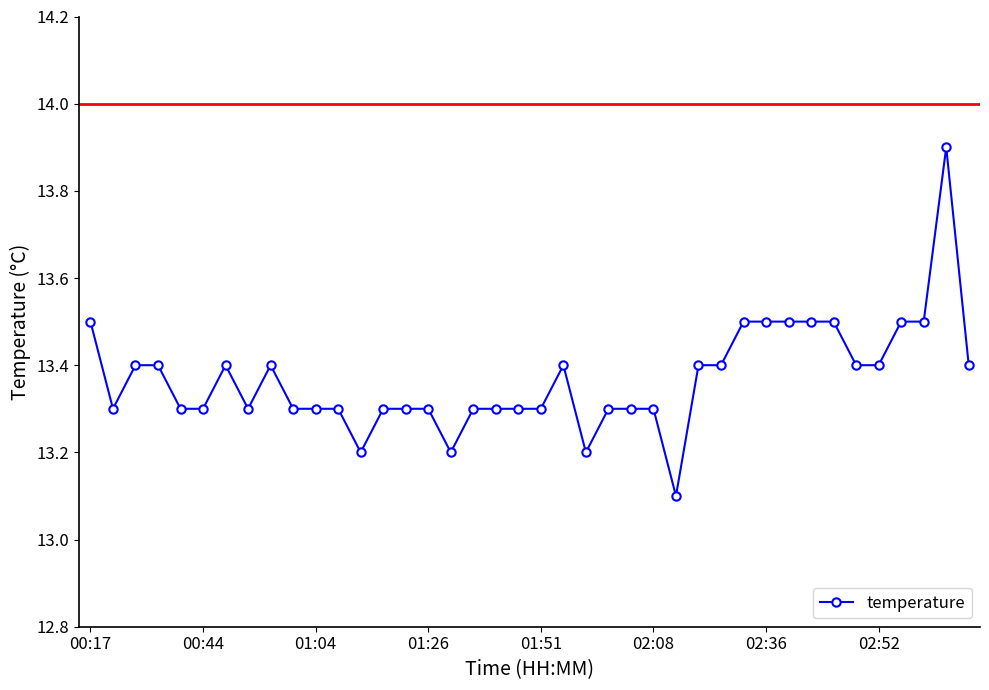

What is the value of the 21st point from the left?

13.3